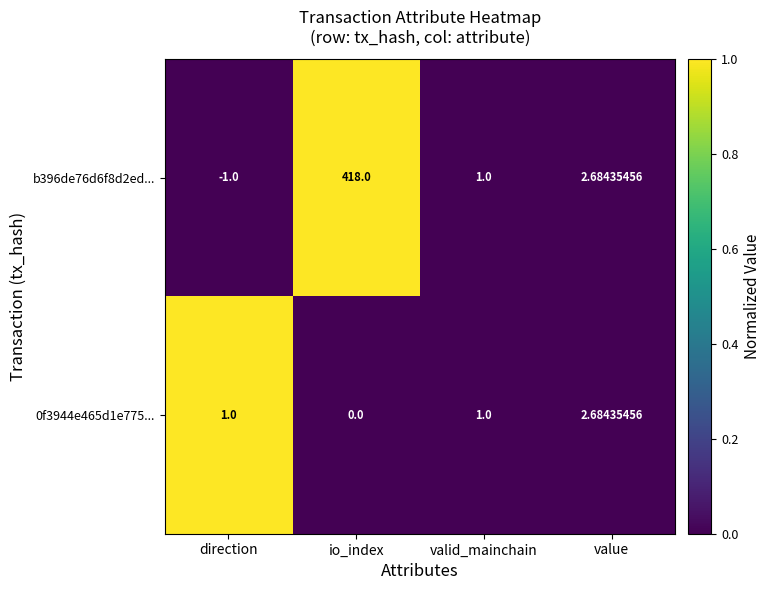

Which label corresponds to the smallest value in the chart?

direction